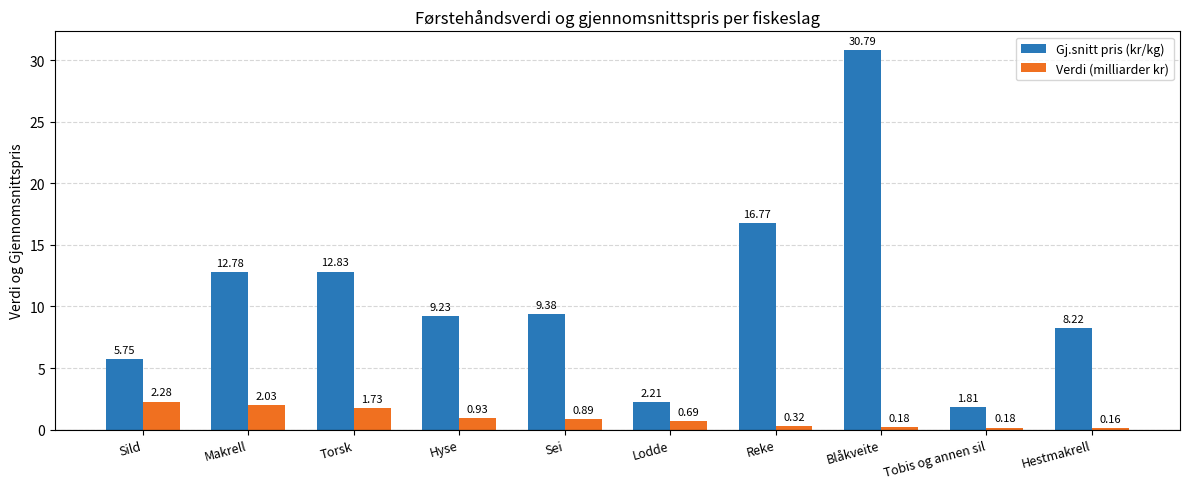

List the series in order of their peak value, lowest first.

Verdi (milliarder kr), Gj.snitt pris (kr/kg)